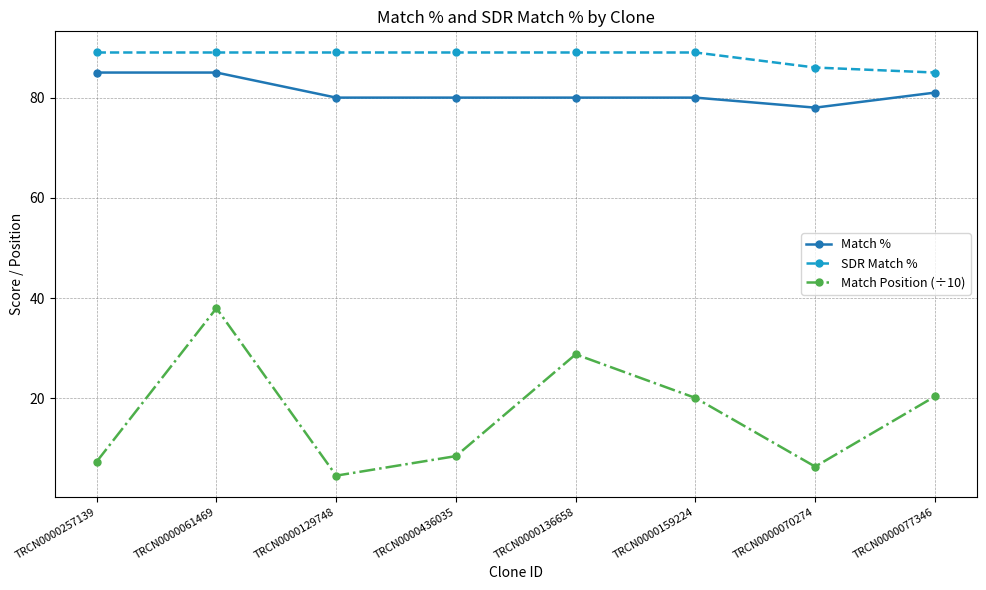

What is the label of the 1st point from the left?

TRCN0000257139